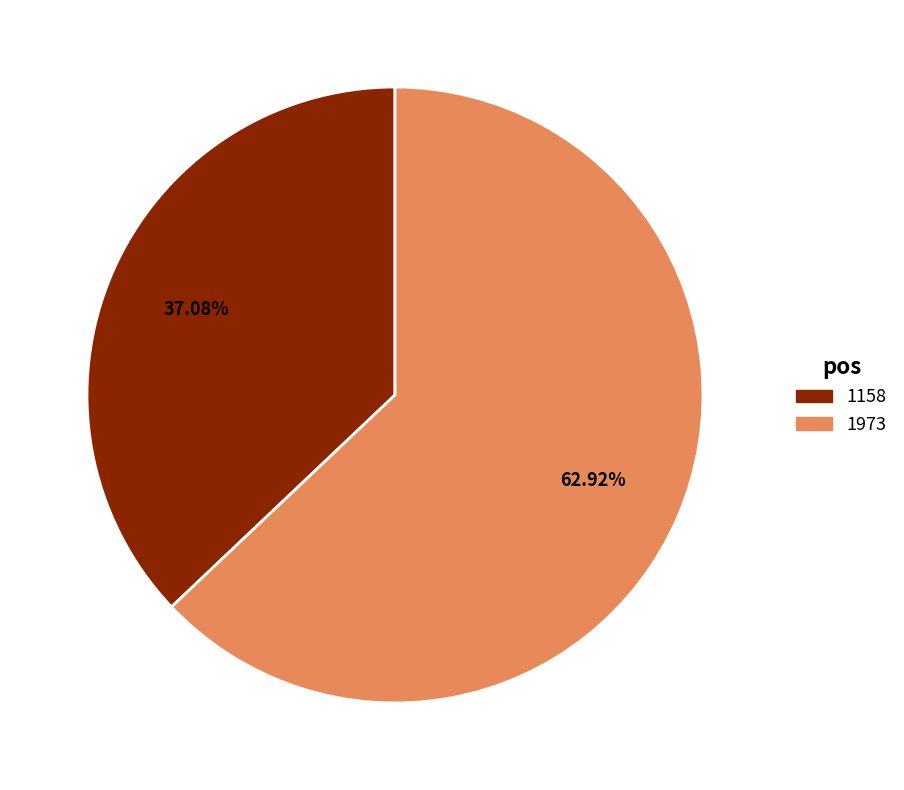

Rank the categories by value from highest to lowest.

1973, 1158